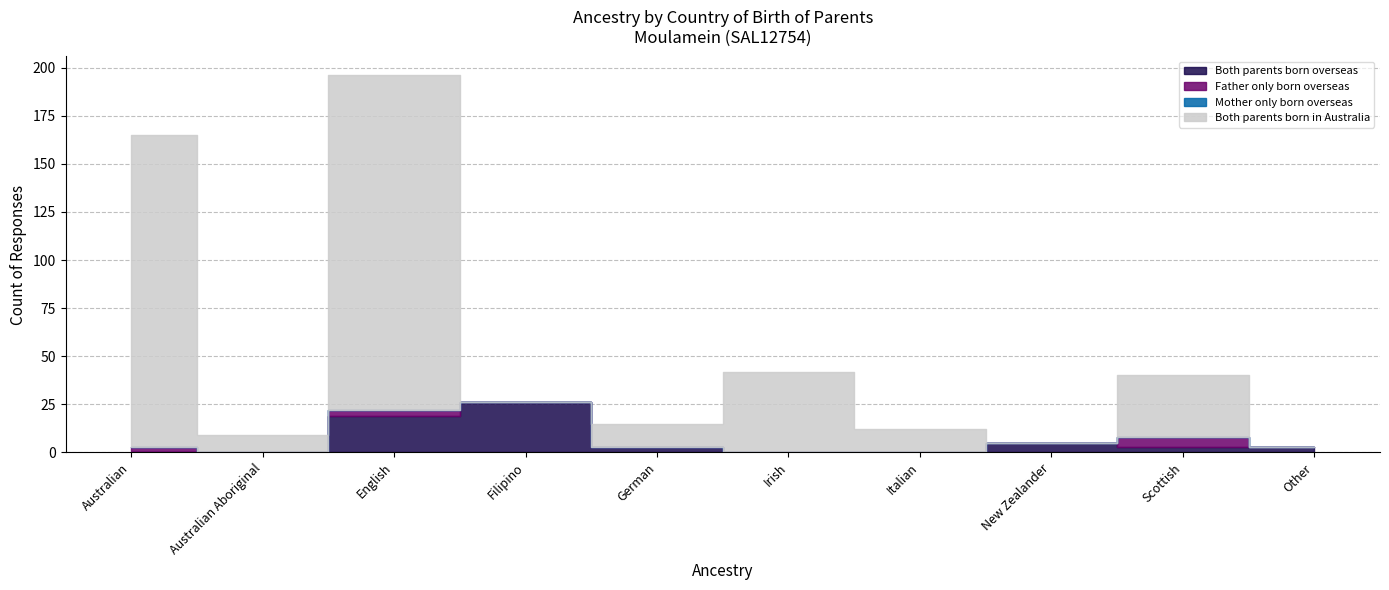

What is the label of the 9th point from the left?

Scottish